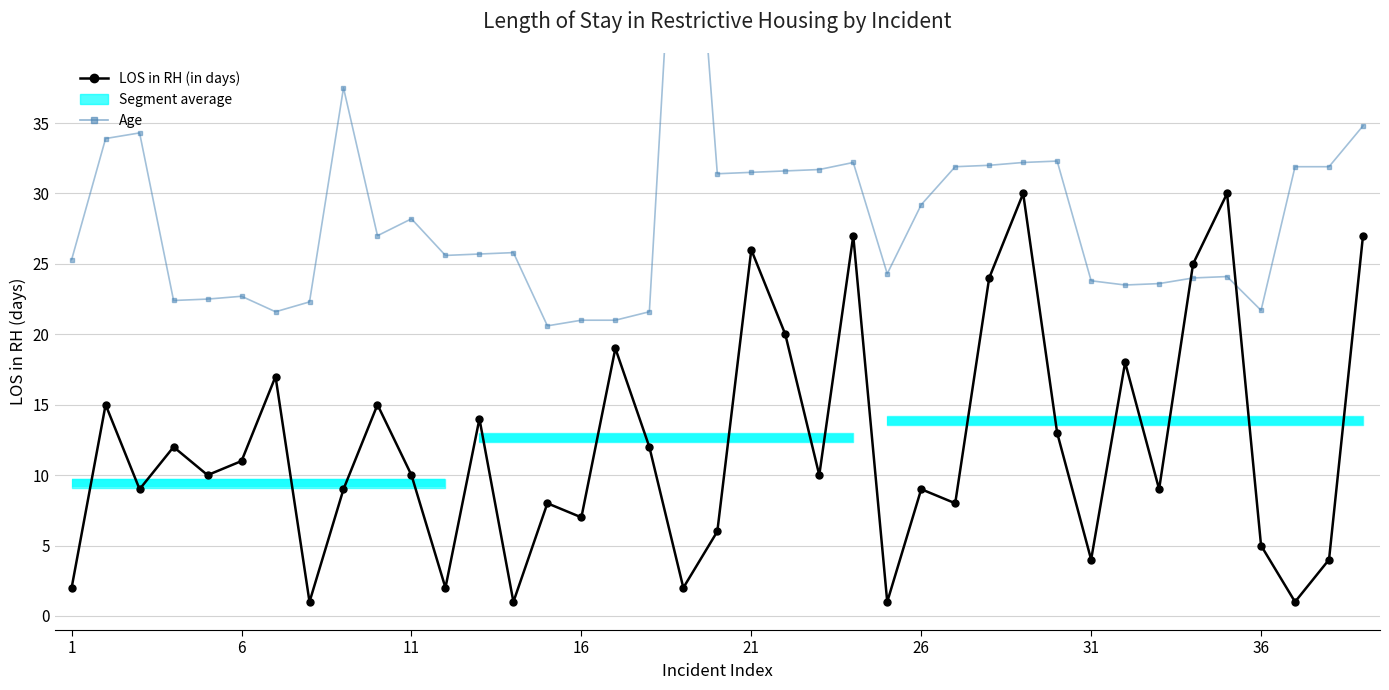

Which series has the largest range (max minus min)?

Age